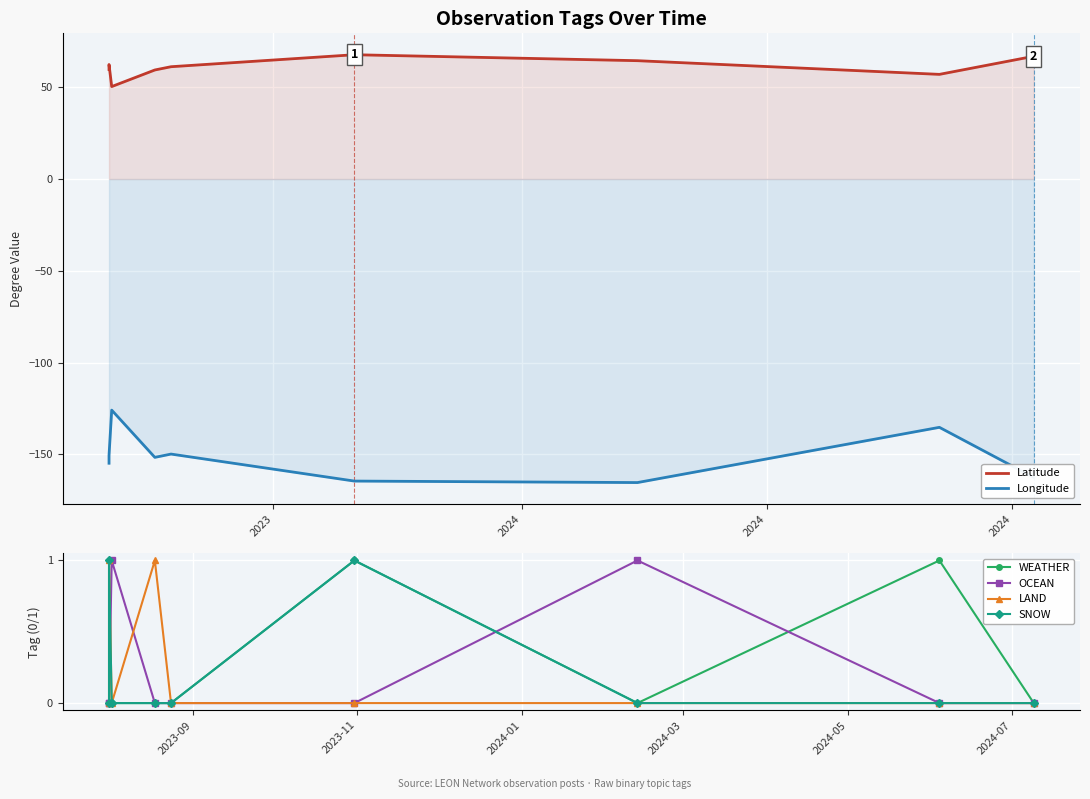

Between 2024 and 2023, which is larger?

2023